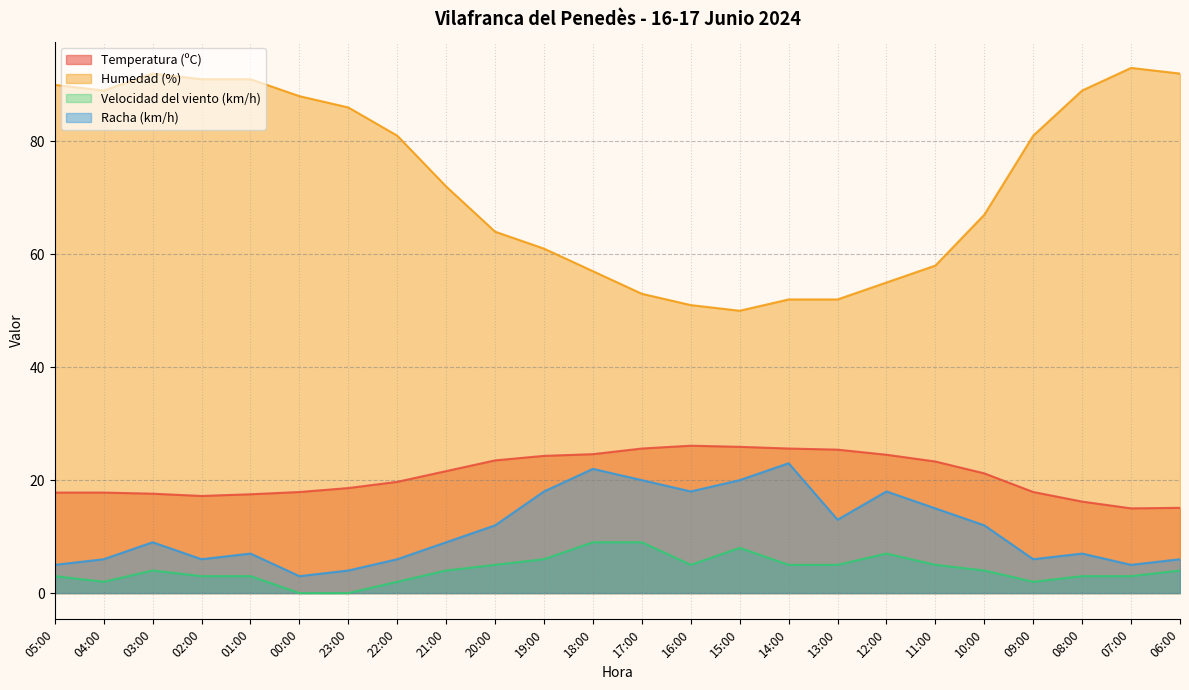

What is the sum of the Temperatura (ºC) values at 09:00 and 17:00?

43.5